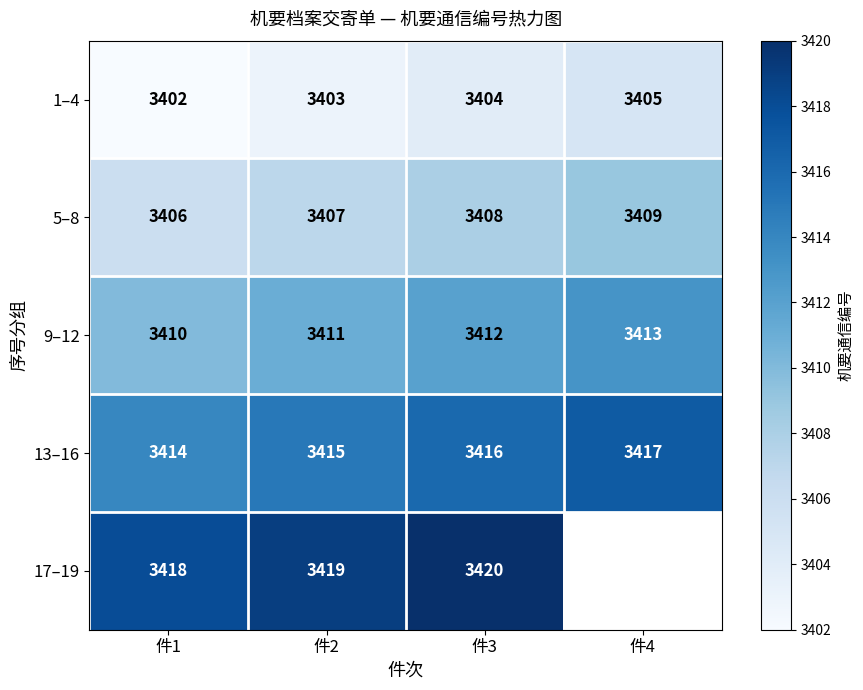

At which category is the sum across all series the highest?

件3